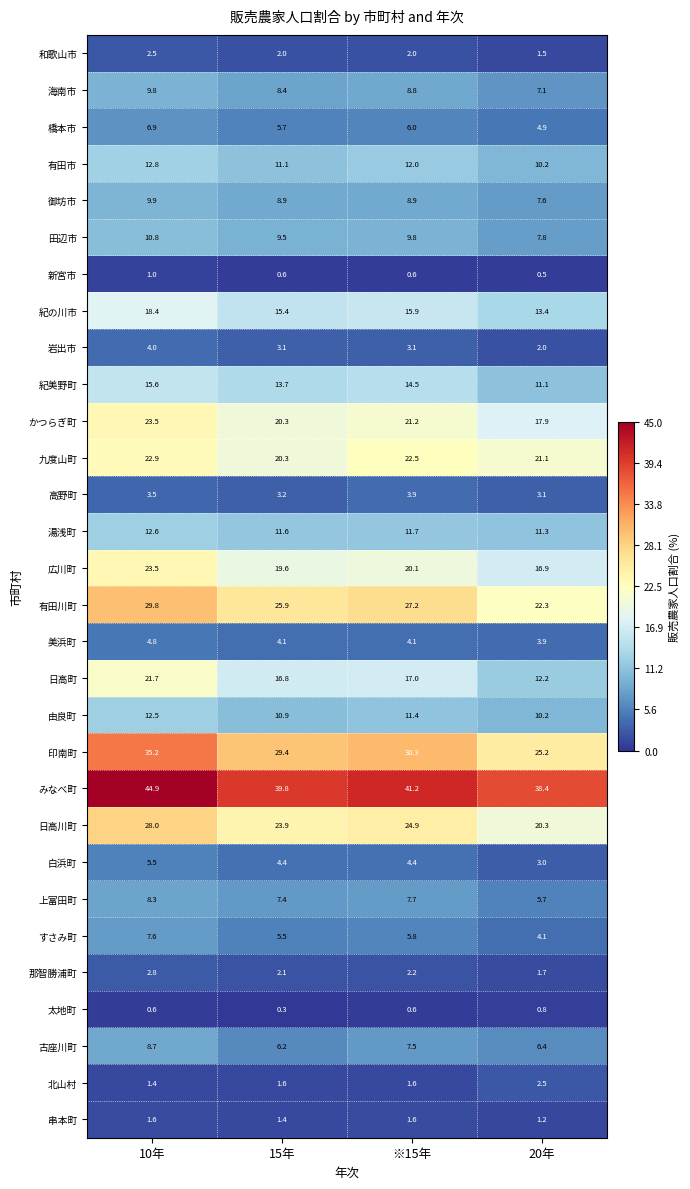

What is the difference between the second highest and minimum values in the 海南市 series?

1.7